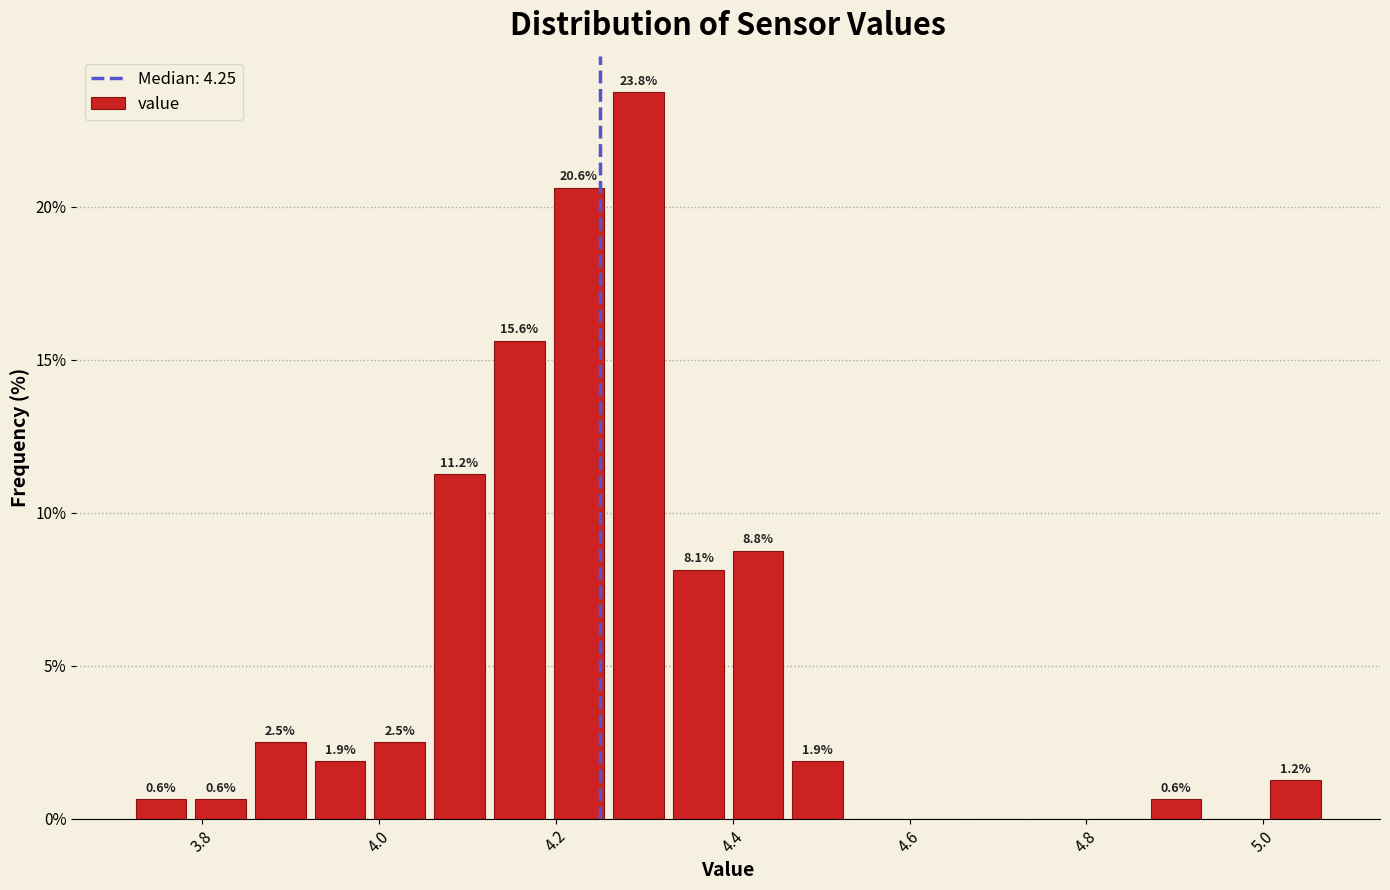

Read against the x-axis, roughly where is the centre of the tallest bar?

4.30